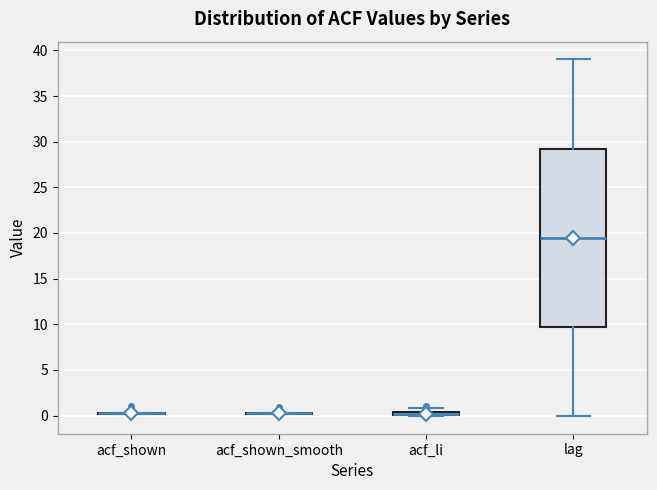

Comparing the boxes themselves (not the whiskers), which one is the tallest?

lag